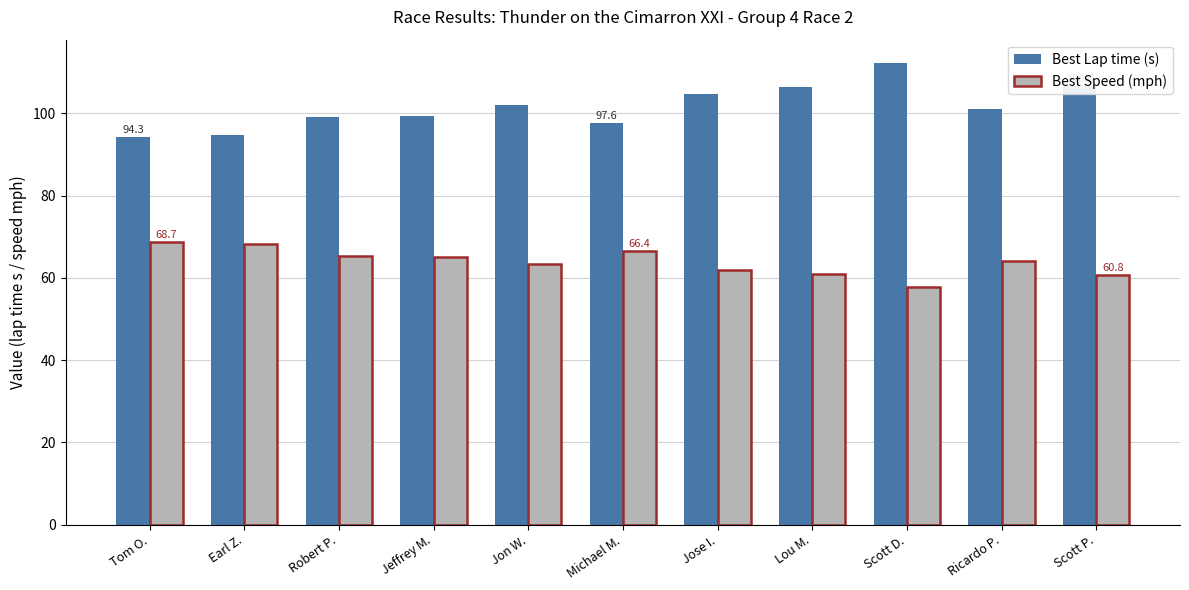

What is the total value across all series at Michael M.?

164.0